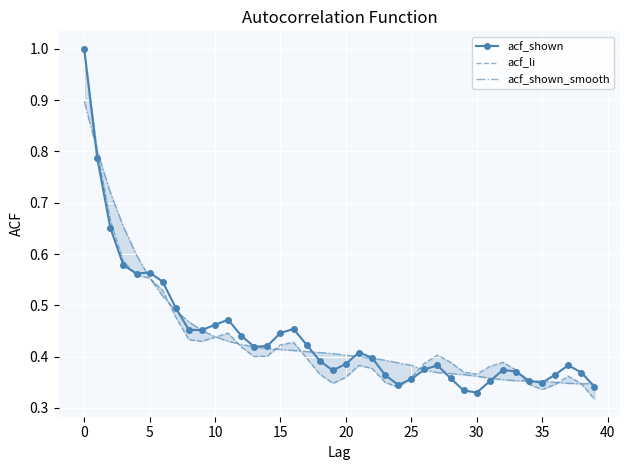

Is the value of acf_shown_smooth at 15 greater than the value of acf_shown at 40?

Yes